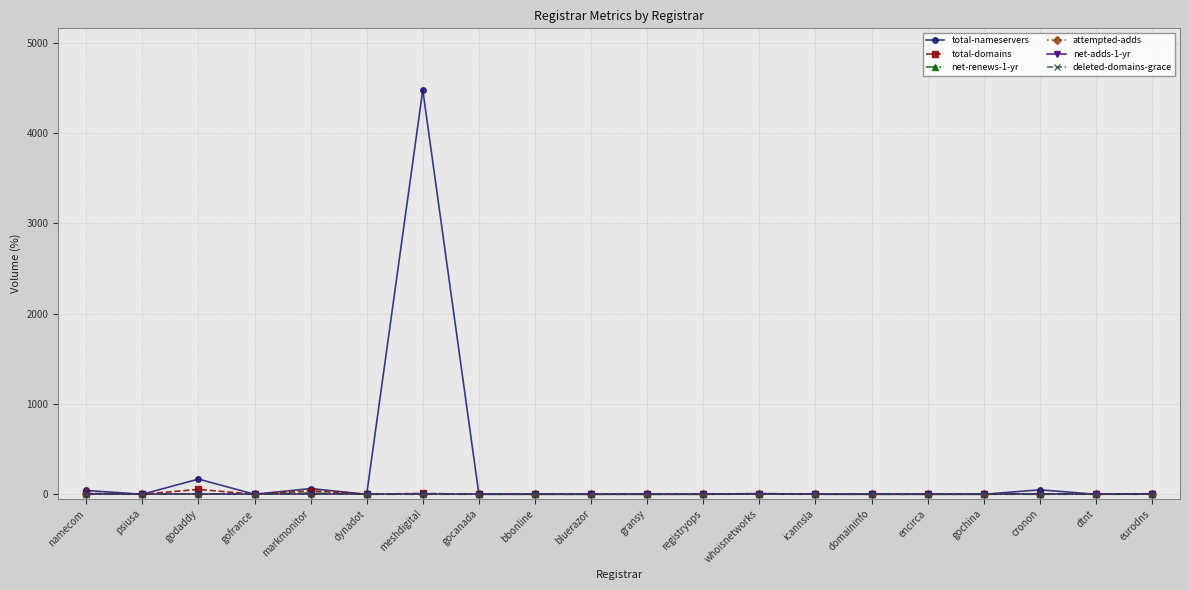

True or false: attempted-adds and total-nameservers cross at least once.

False